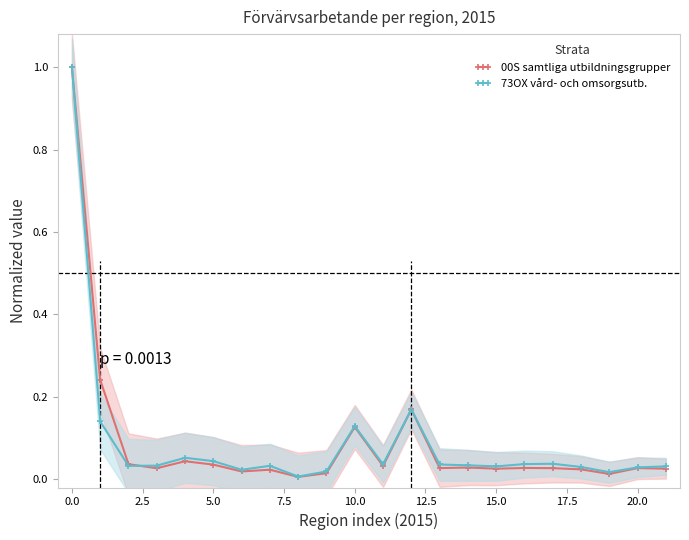

At how many categories does at least one series exceed 0?

22